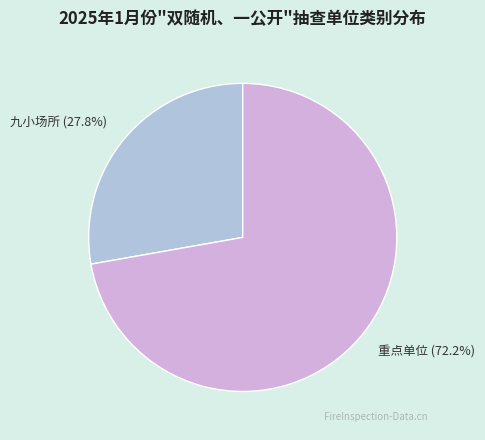

What percentage is the 九小场所 slice, to the nearest percent?

28%